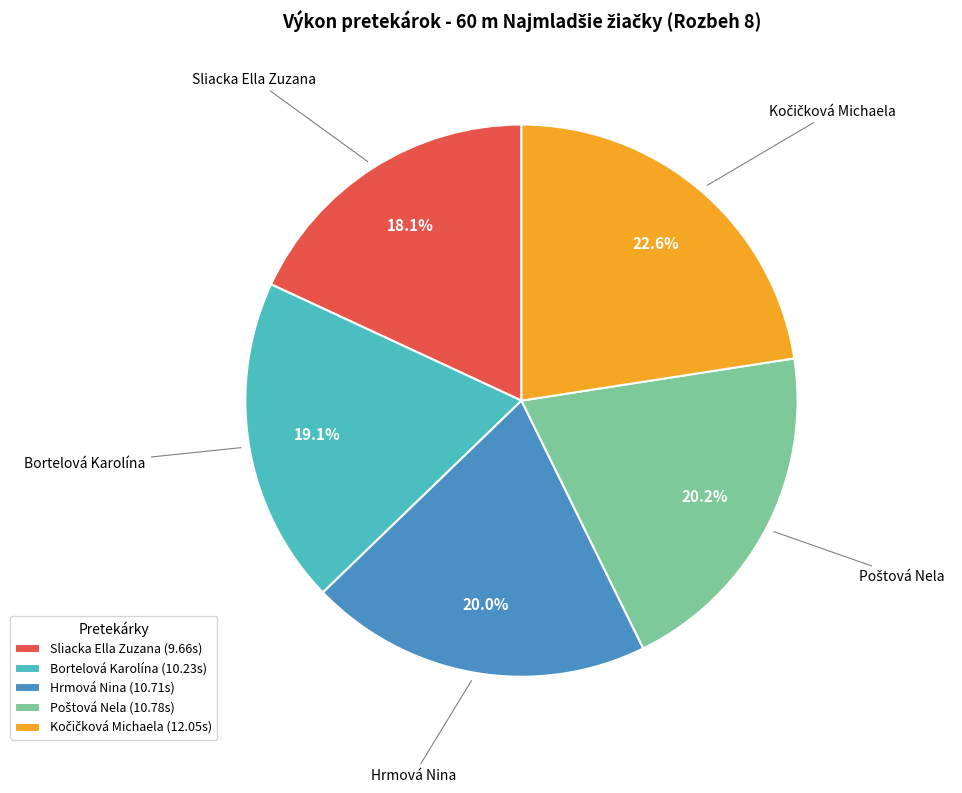

Is there any slice that represents more than half of the pie?

No